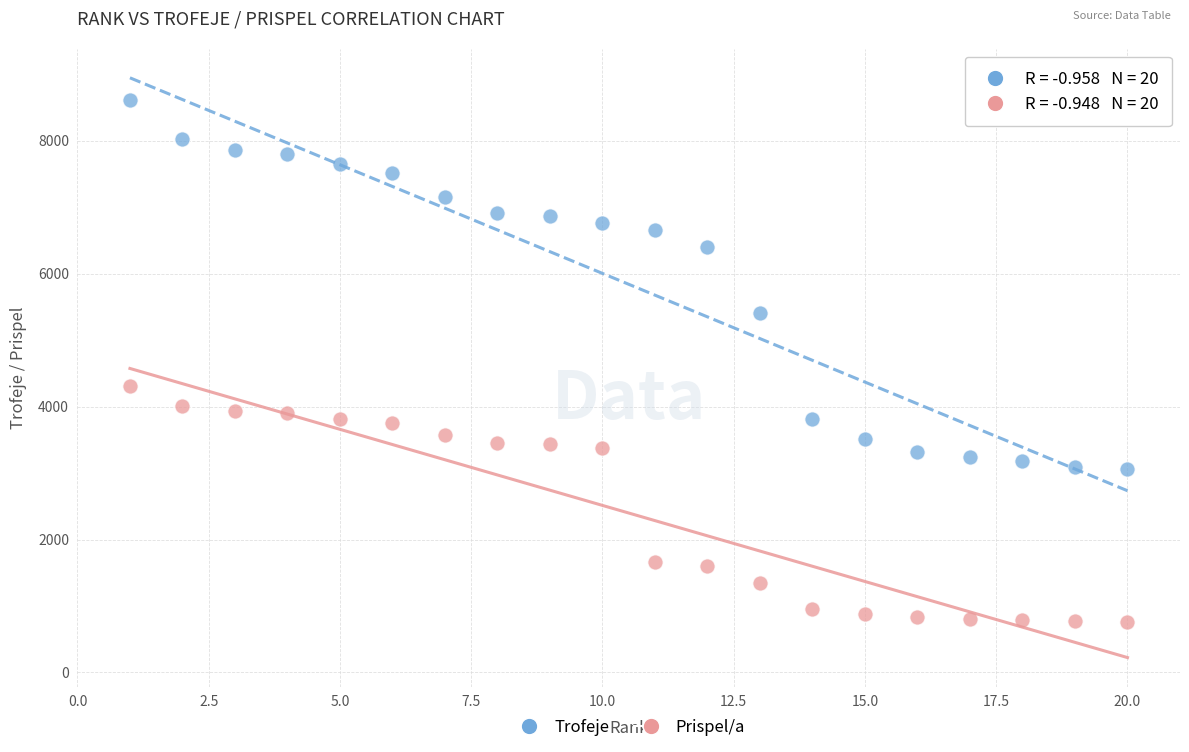

Across all data points, what is the range of X values (max minus min)?

19